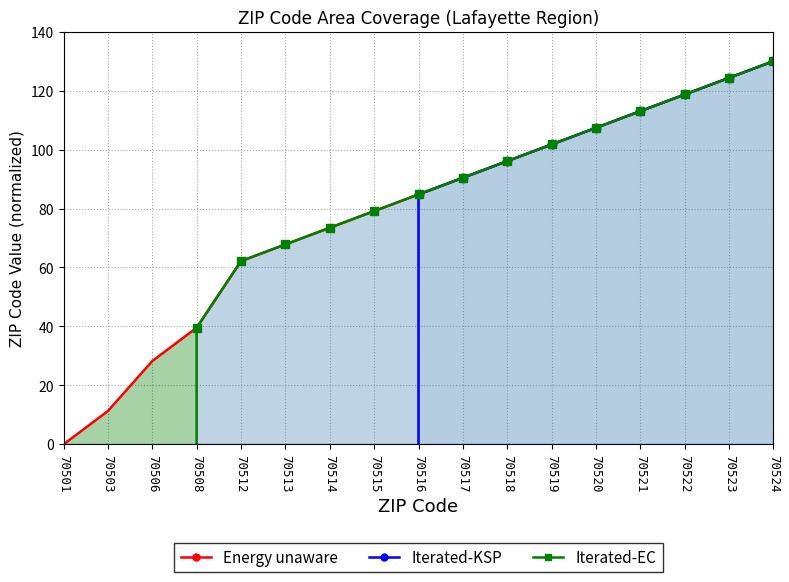

Reading left to right, extract all data points from this chart.

Energy unaware: 70501=0.0	70503=11.3	70506=28.3	70508=39.6	70512=62.2	70513=67.8	70514=73.5	70515=79.1	70516=84.8	70517=90.4	70518=96.1	70519=101.7	70520=107.4	70521=113.0	70522=118.7	70523=124.3	70524=130.0
Iterated-KSP: 70501=-398483.9	70503=-398483.9	70506=-398483.9	70508=-398483.9	70512=-398483.9	70513=-398483.9	70514=-398483.9	70515=-398483.9	70516=84.8	70517=90.4	70518=96.1	70519=101.7	70520=107.4	70521=113.0	70522=118.7	70523=124.3	70524=130.0
Iterated-EC: 70501=-398483.9	70503=-398483.9	70506=-398483.9	70508=39.6	70512=62.2	70513=67.8	70514=73.5	70515=79.1	70516=84.8	70517=90.4	70518=96.1	70519=101.7	70520=107.4	70521=113.0	70522=118.7	70523=124.3	70524=130.0